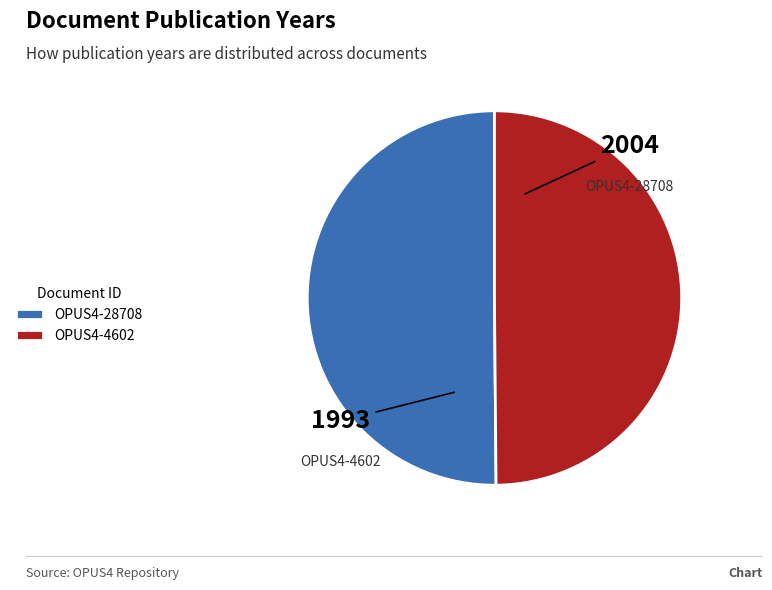

True or false: OPUS4-28708 accounts for 50% of the total.

True